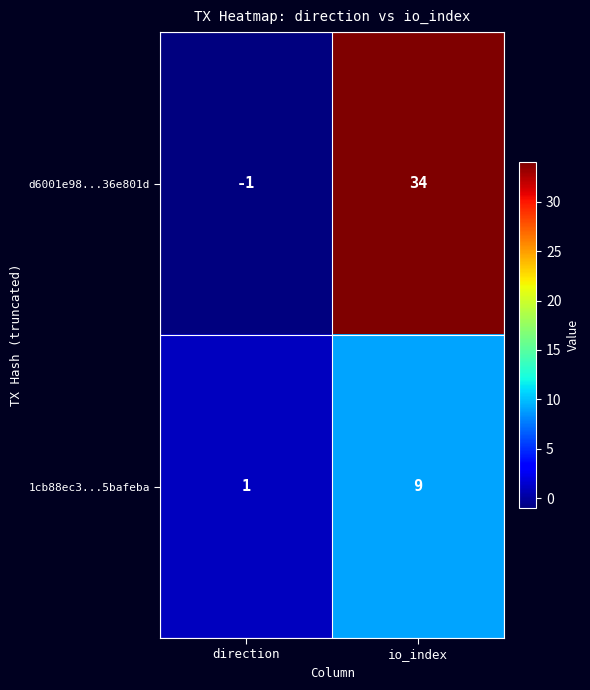

Which category has the lowest value across all series?

direction